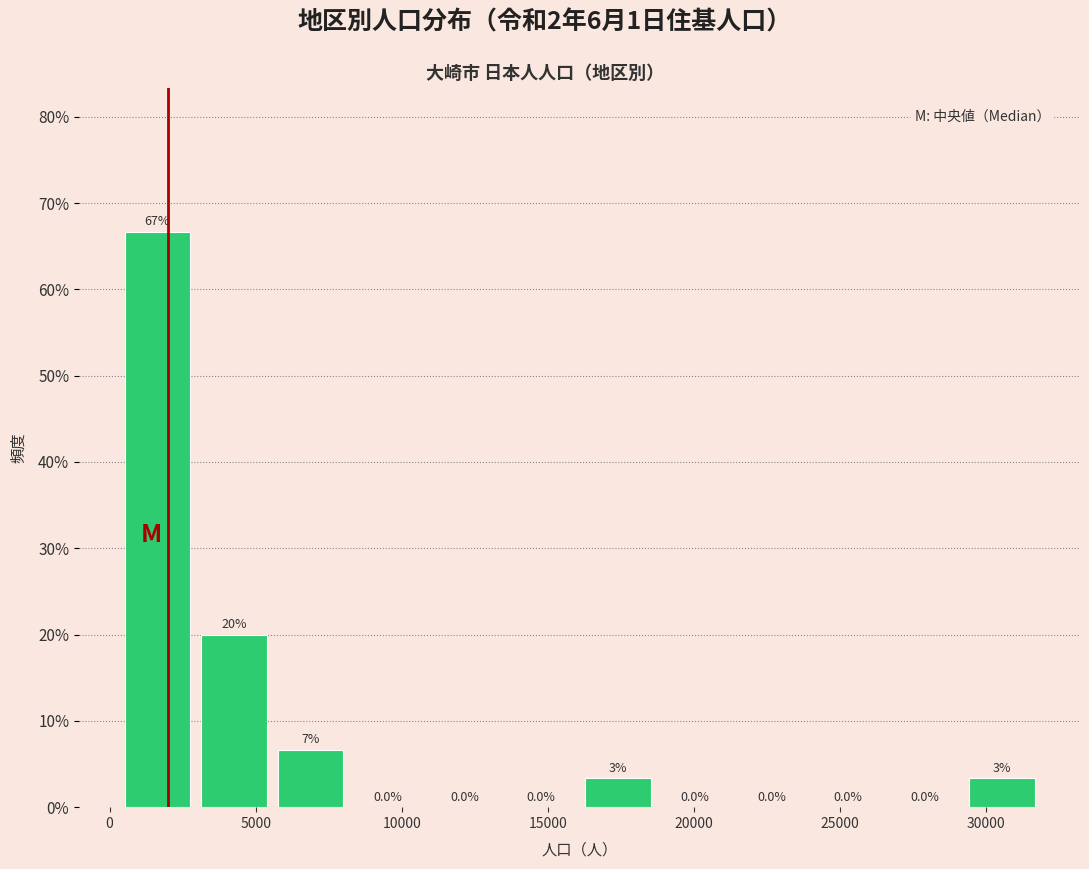

Over which range of the x-axis is the bar tallest?

500 to 3000